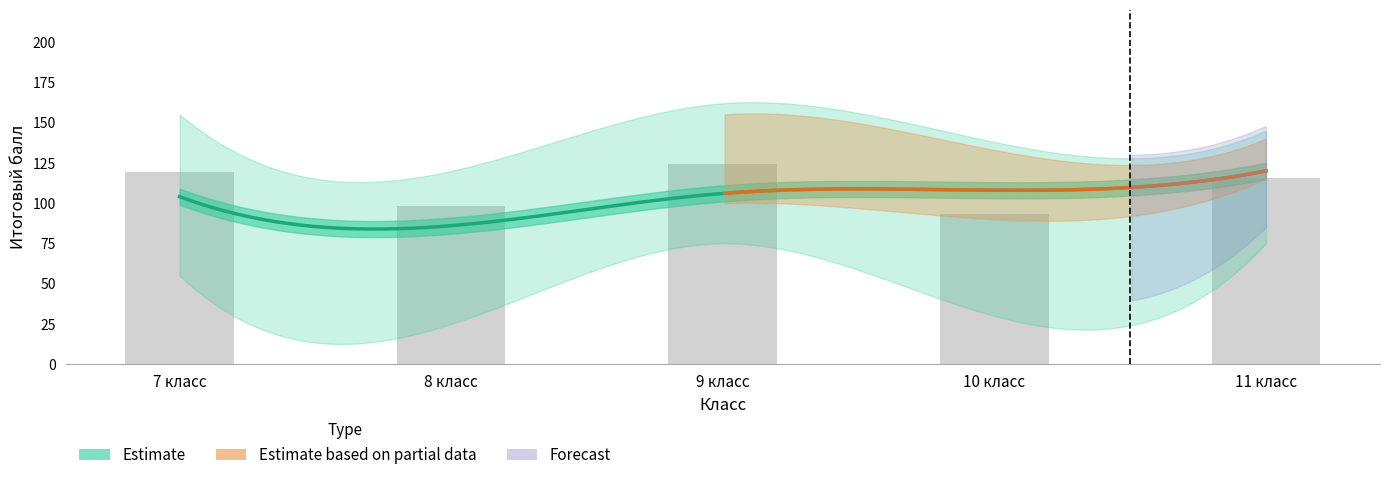

Count the number of data series in this chart.

3